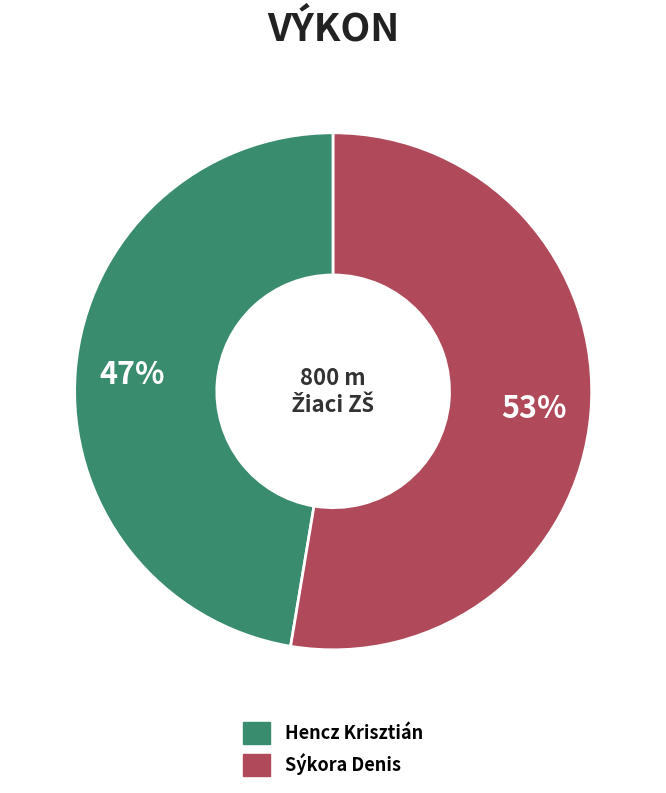

To the nearest percent, what is the combined percentage of Sýkora Denis and Hencz Krisztián?

100%